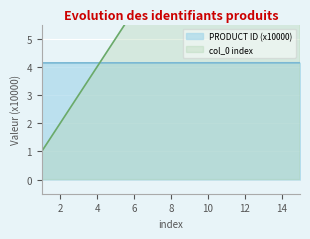

What is the minimum value shown in the chart?

1.0